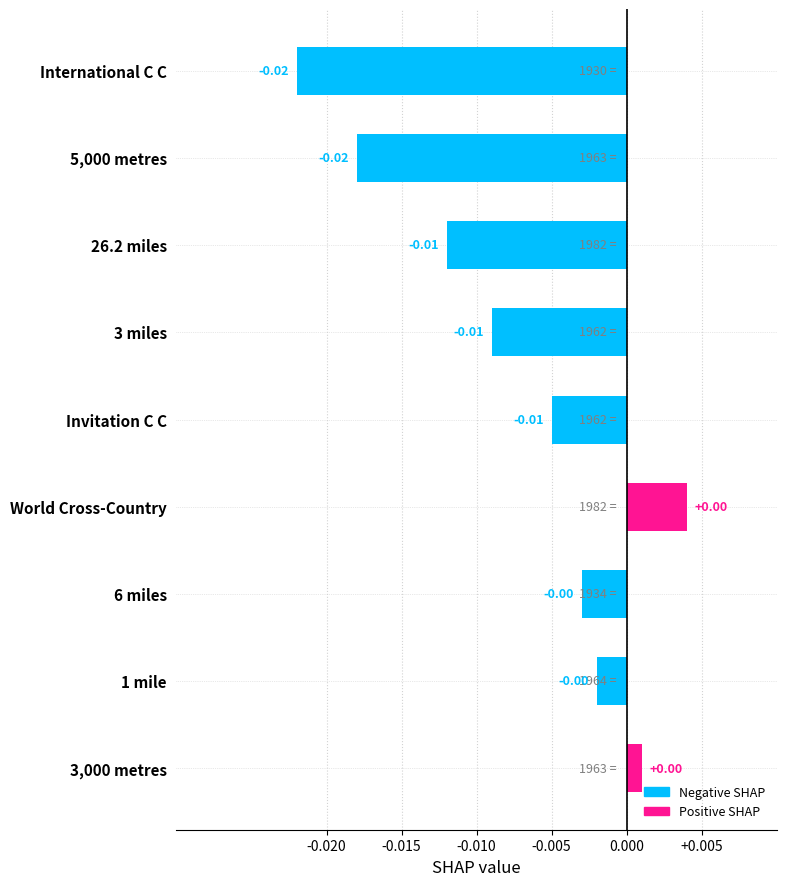

What is the label of the 5th bar from the bottom?

Invitation C C